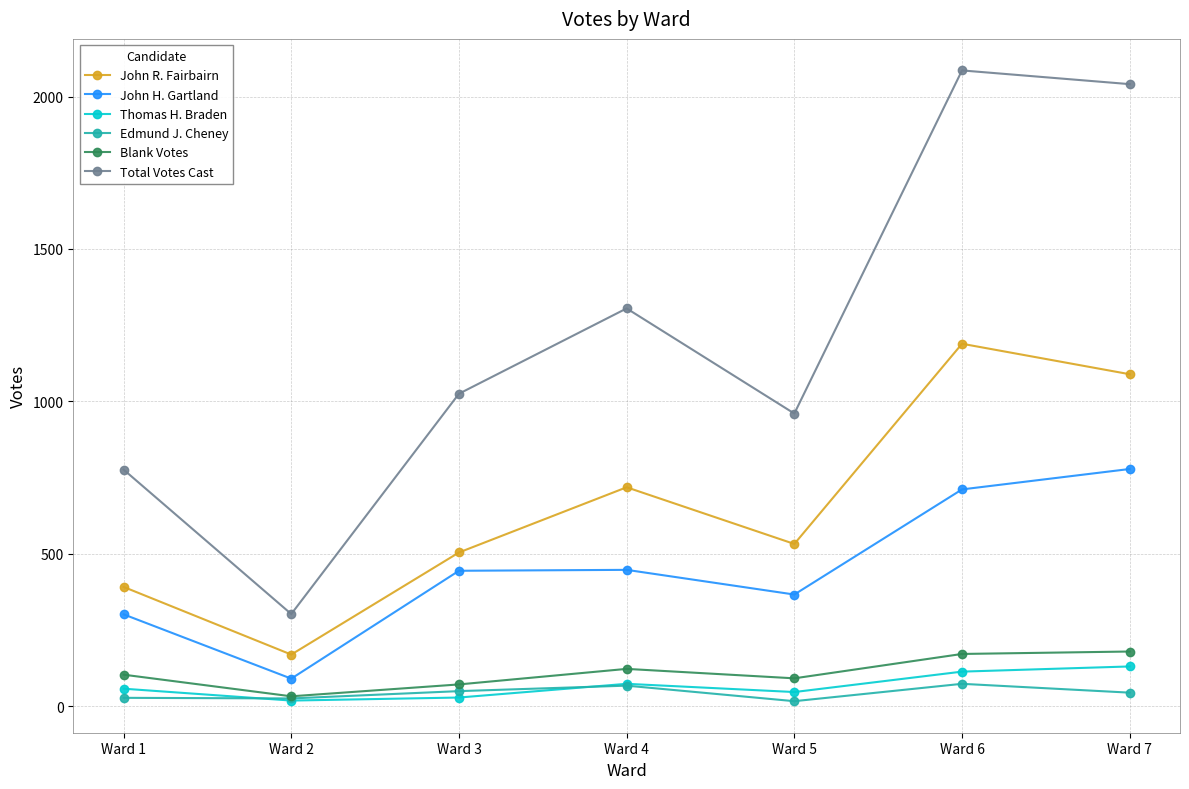

True or false: Total Votes Cast and Edmund J. Cheney intersect in this chart.

False